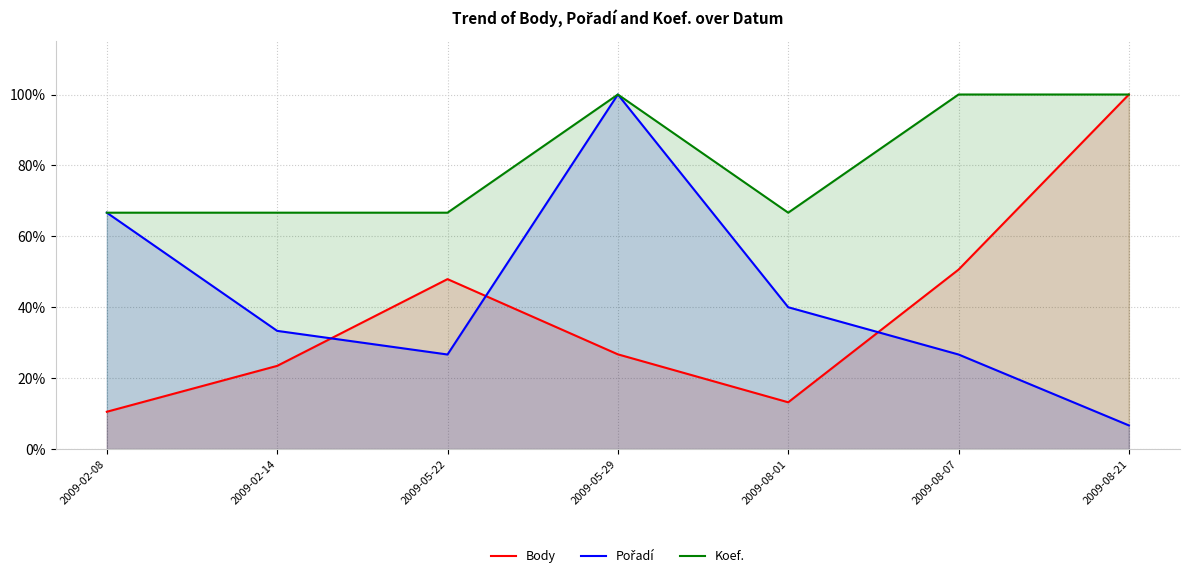

What is the label of the 5th point from the left?

2009-08-01